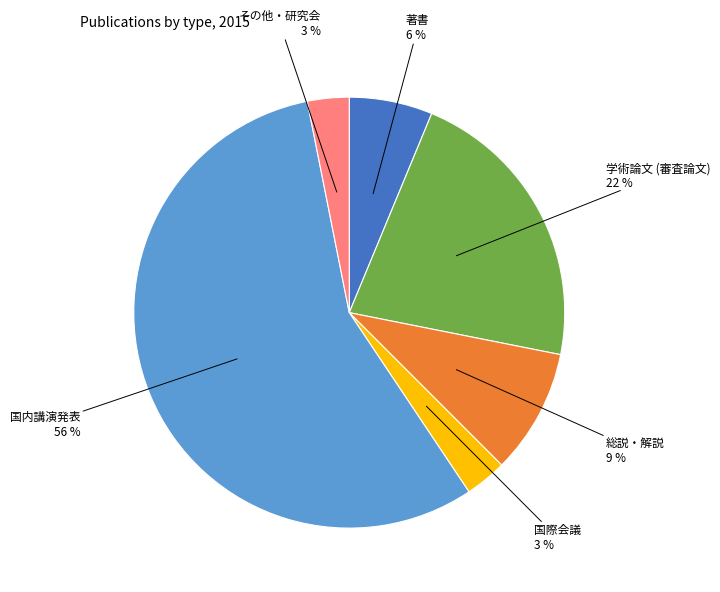

True or false: 国内講演発表 accounts for 44% of the total.

False